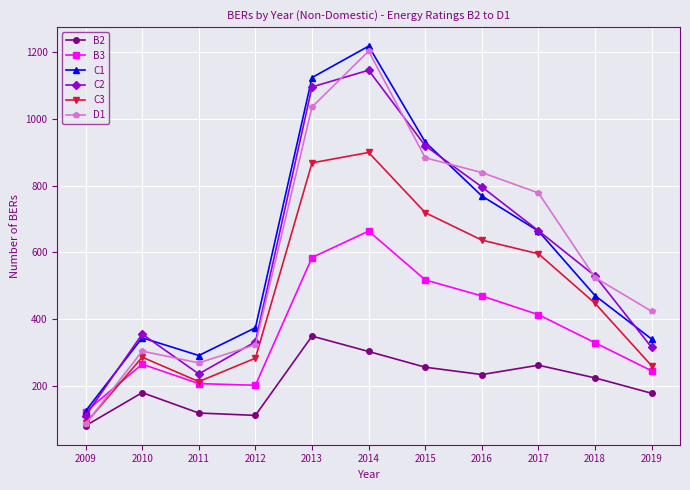

Between which two adjacent categories do C3 and B3 first intersect?

2009 and 2010